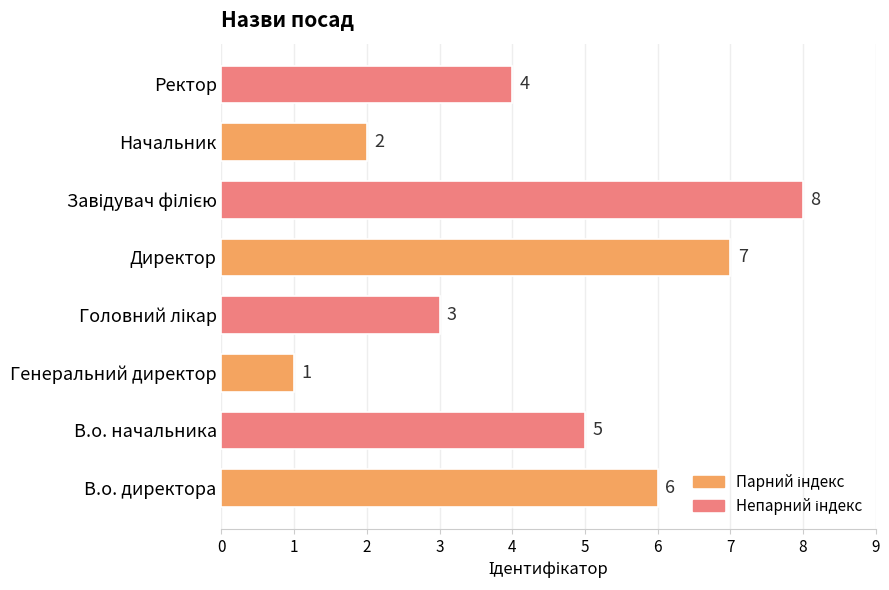

What is the difference between the maximum and minimum values?

7